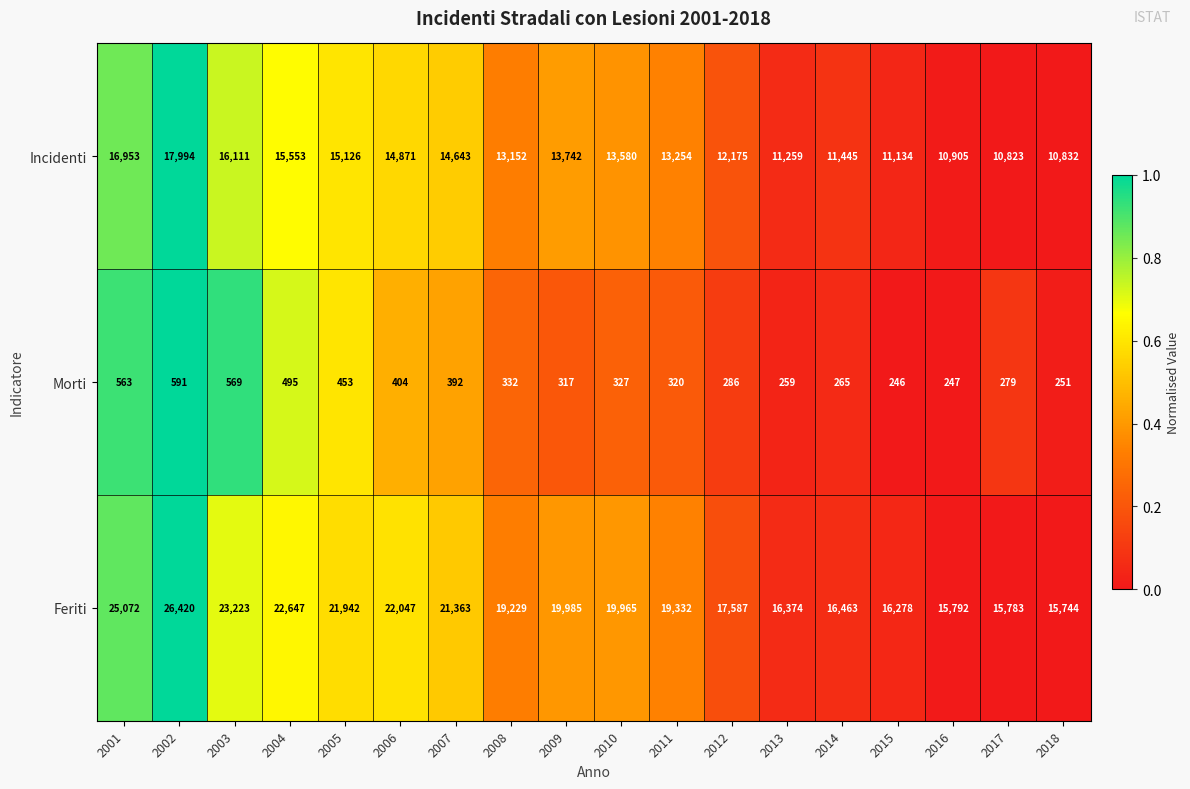

At 2004, list the series in order from smallest to largest.

Morti, Incidenti, Feriti